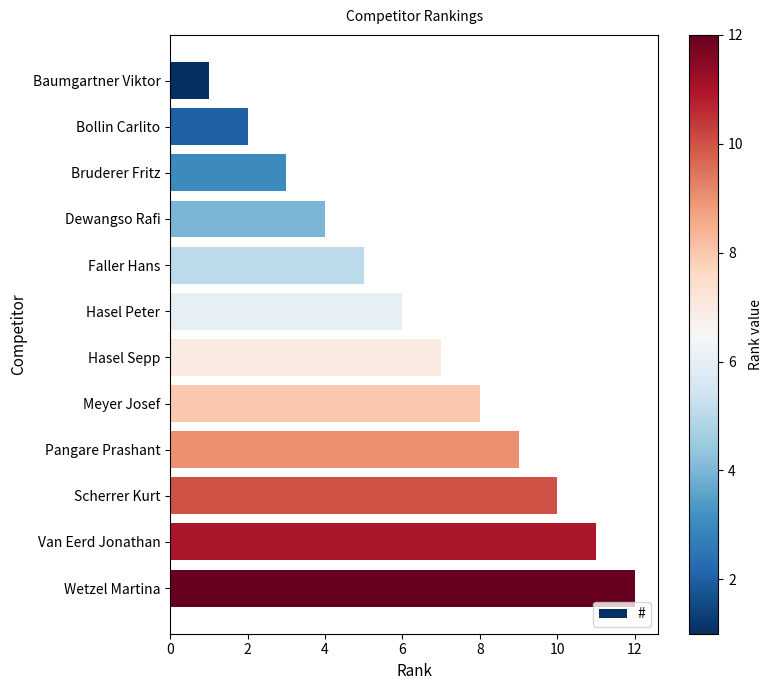

What is the difference between the maximum and minimum values?

11